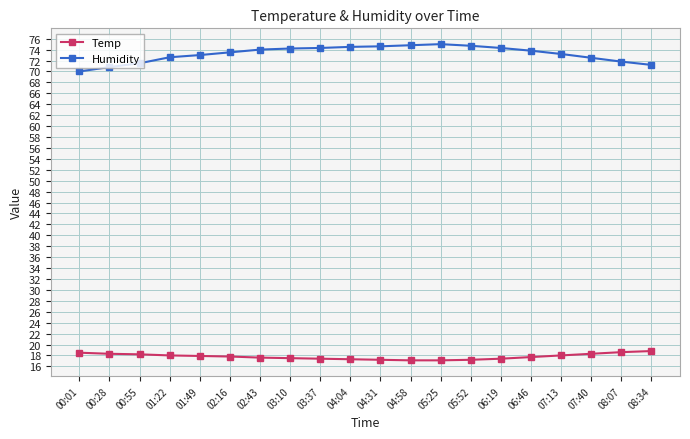

What is the sum of the Humidity values at 02:16 and 06:19?

147.8